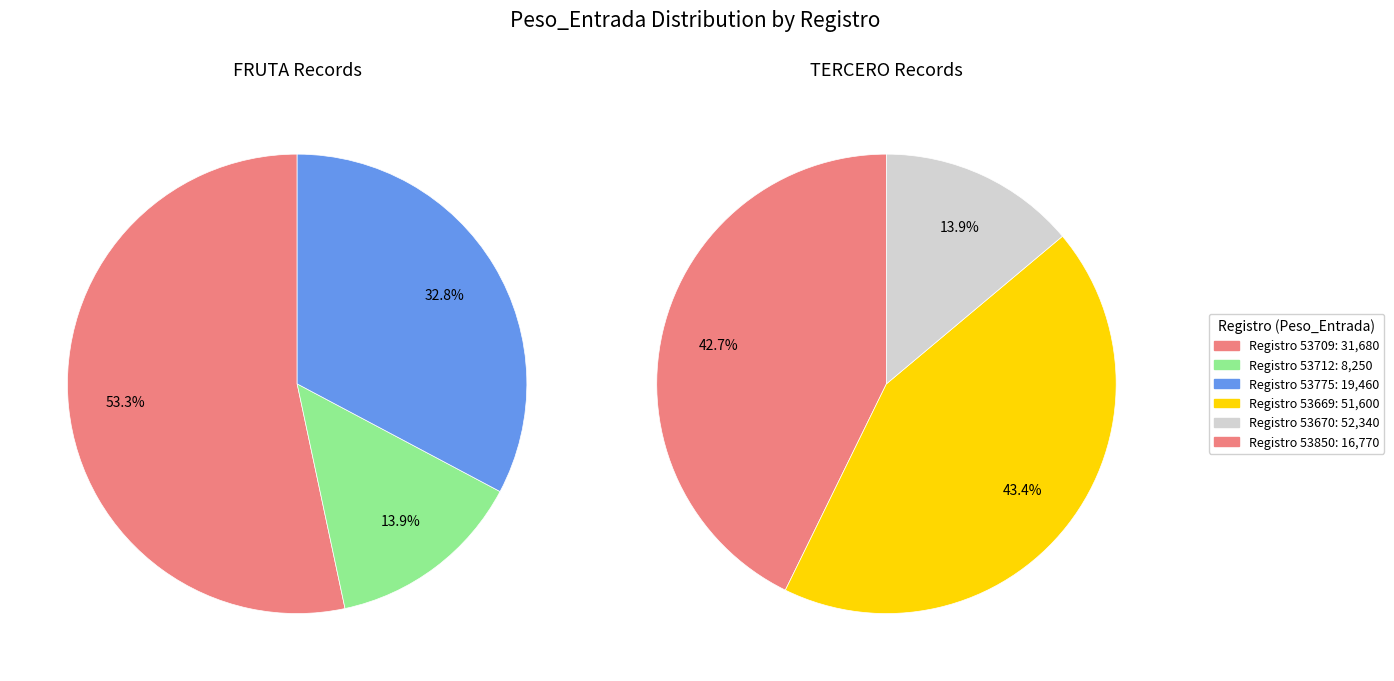

To the nearest percent, what is the average slice percentage?

33%